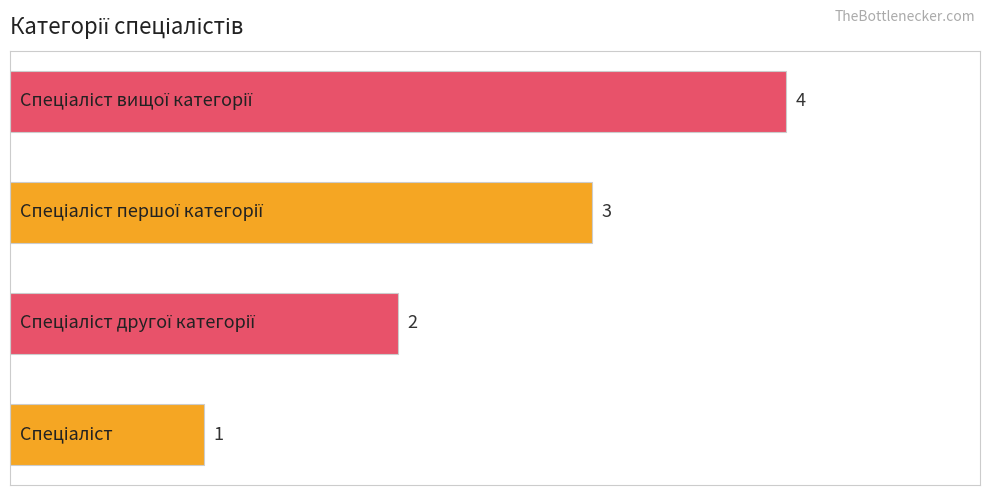

What is the sum of all values?

10